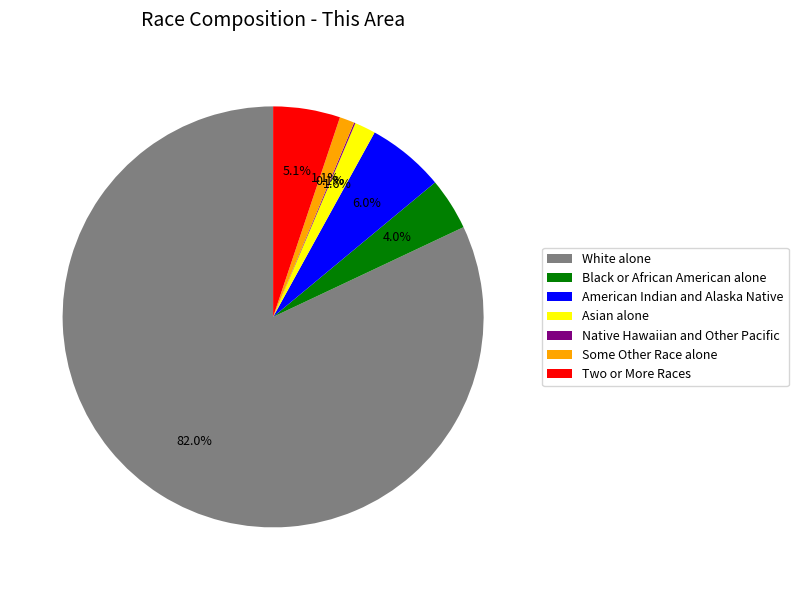

Is it true that Two or More Races is 16% of the pie?

False